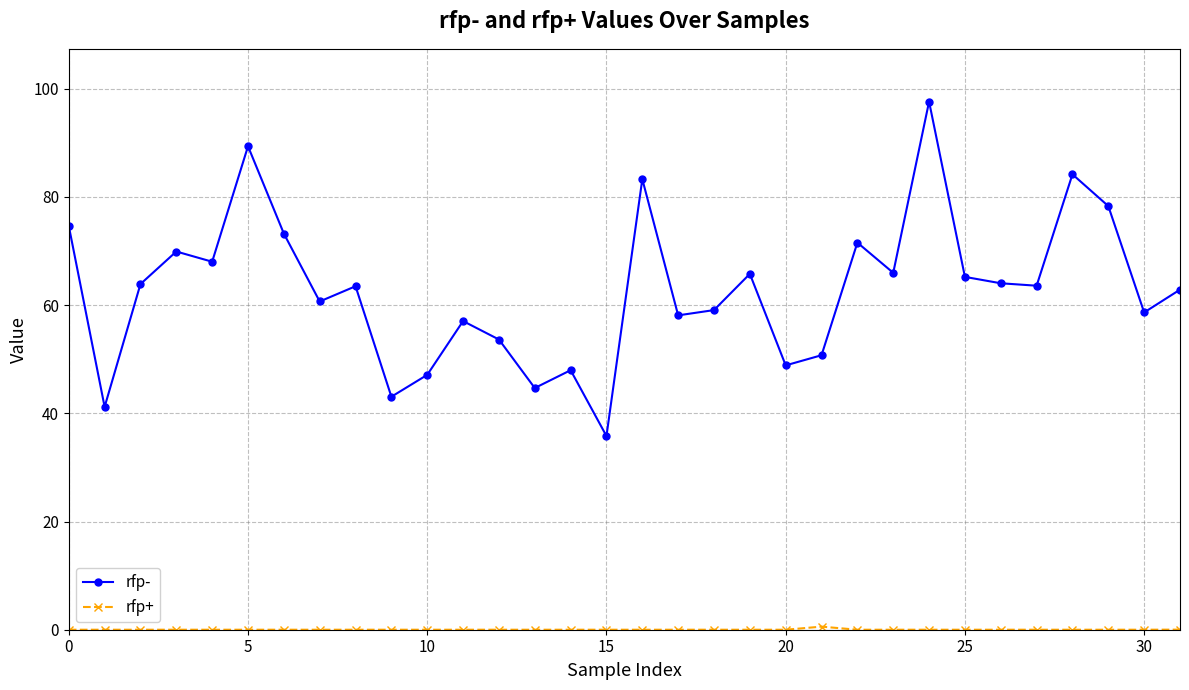

Which series has the widest spread of values?

rfp-